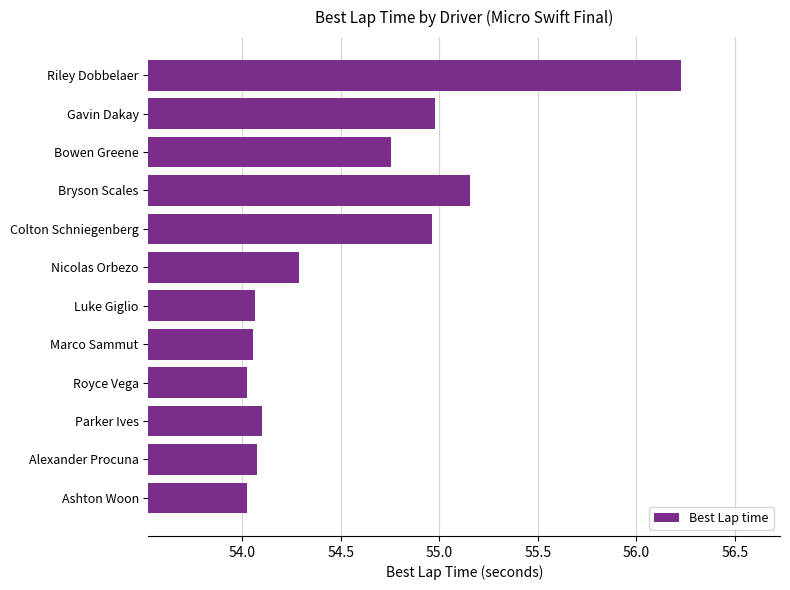

Are the bars grouped side by side (vs. stacked)?

No